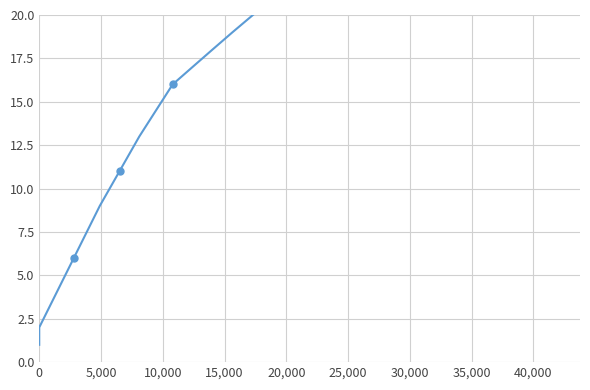

How many distinct data groups are displayed?

1